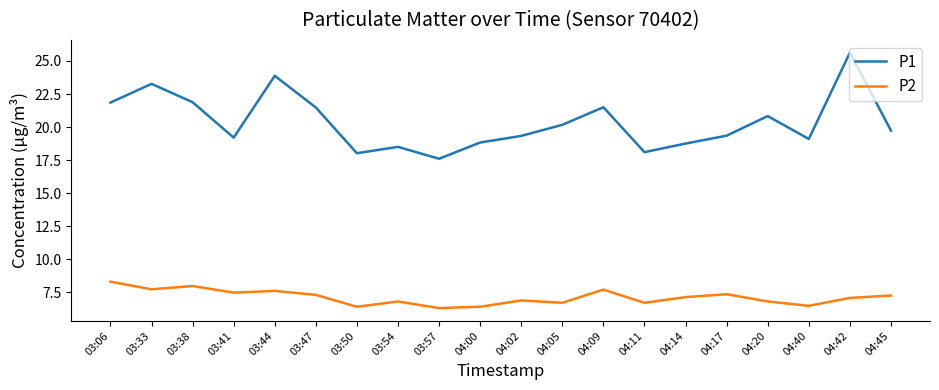

Which series has the largest total across all categories?

P1